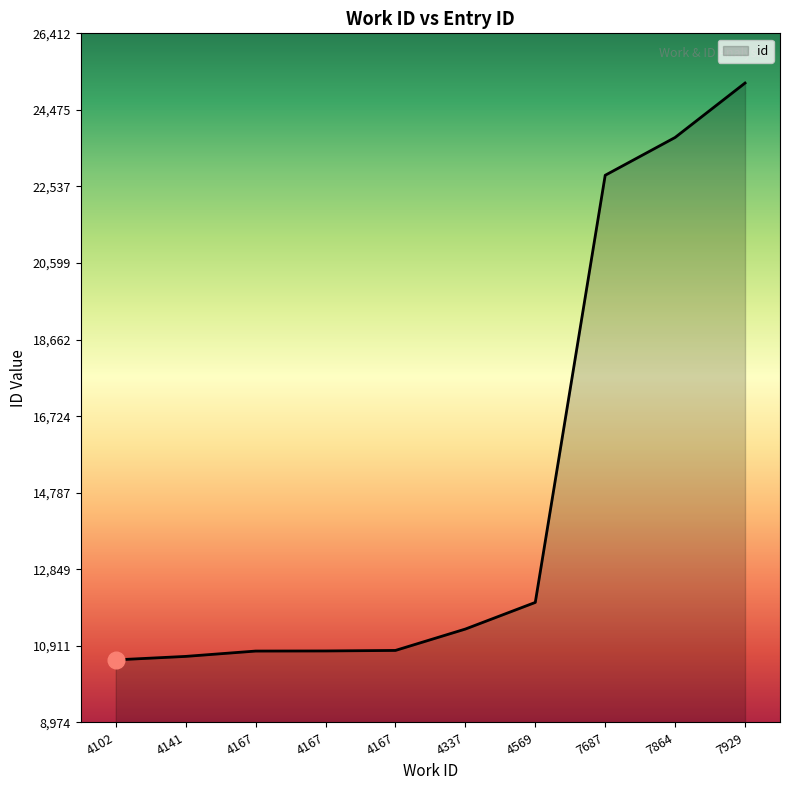

Does the chart display data point markers on the line(s)?

No